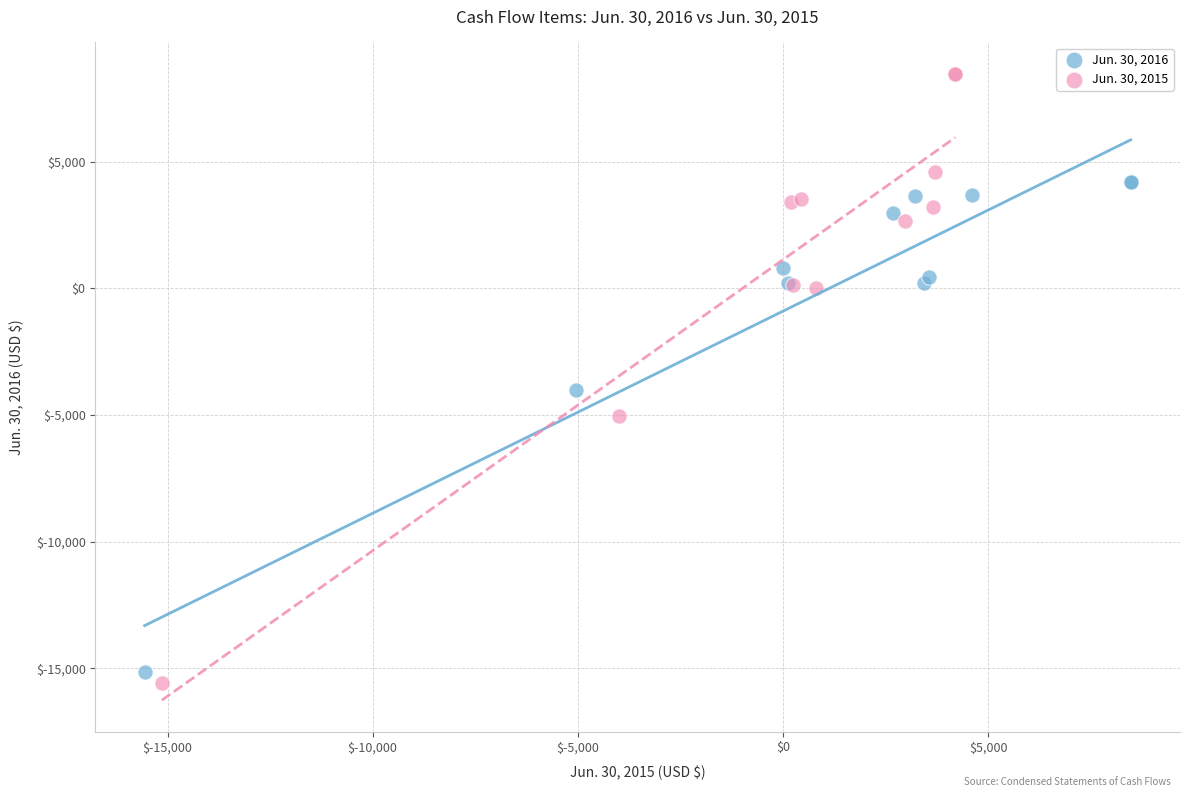

What are all the series names shown in the legend?

Jun. 30, 2016, Jun. 30, 2015